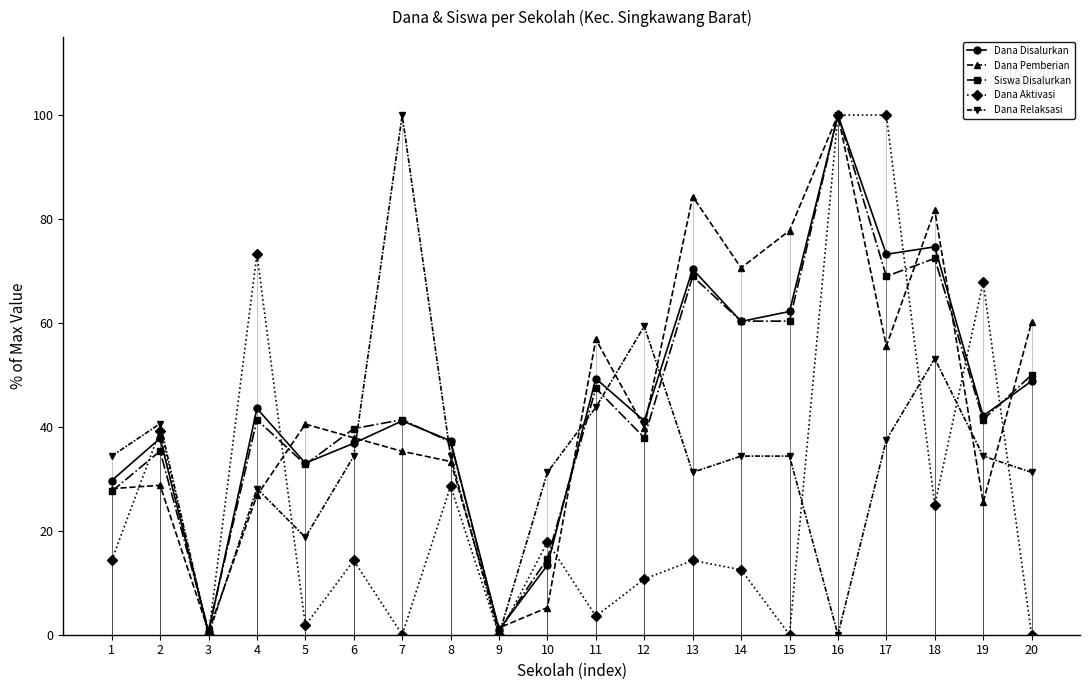

List the labels in order of Dana Disalurkan value, largest first.

16, 18, 17, 13, 15, 14, 11, 20, 4, 19, 7, 12, 2, 8, 6, 5, 1, 10, 9, 3